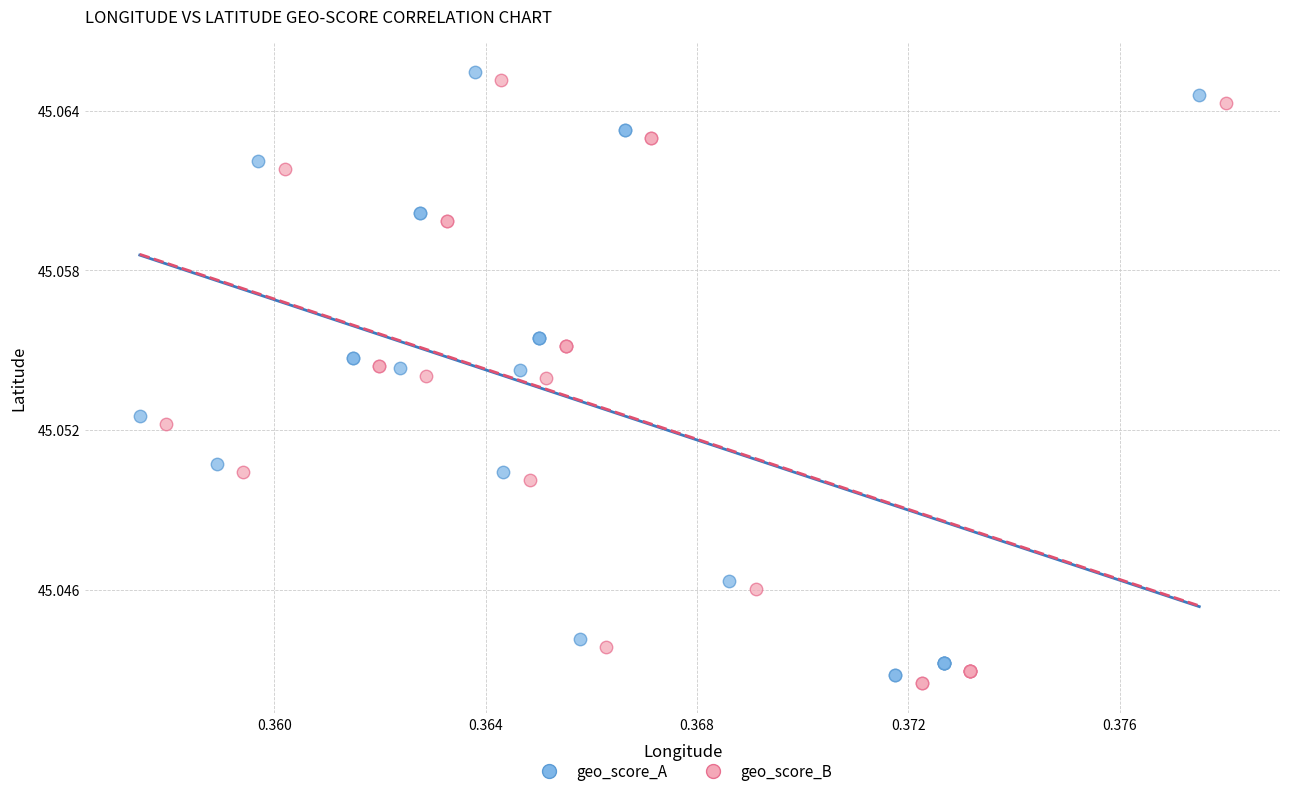

Which series contains the lowest Y value?

geo_score_B